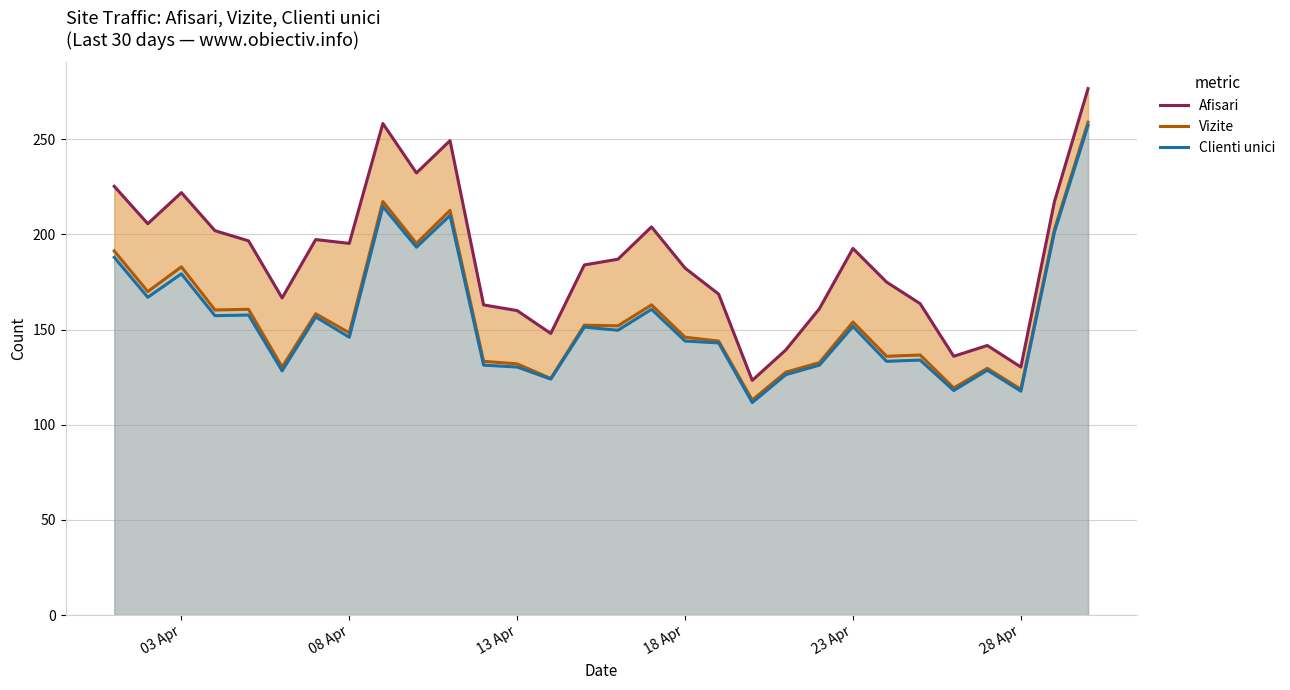

At how many categories does at least one series exceed 221?

6